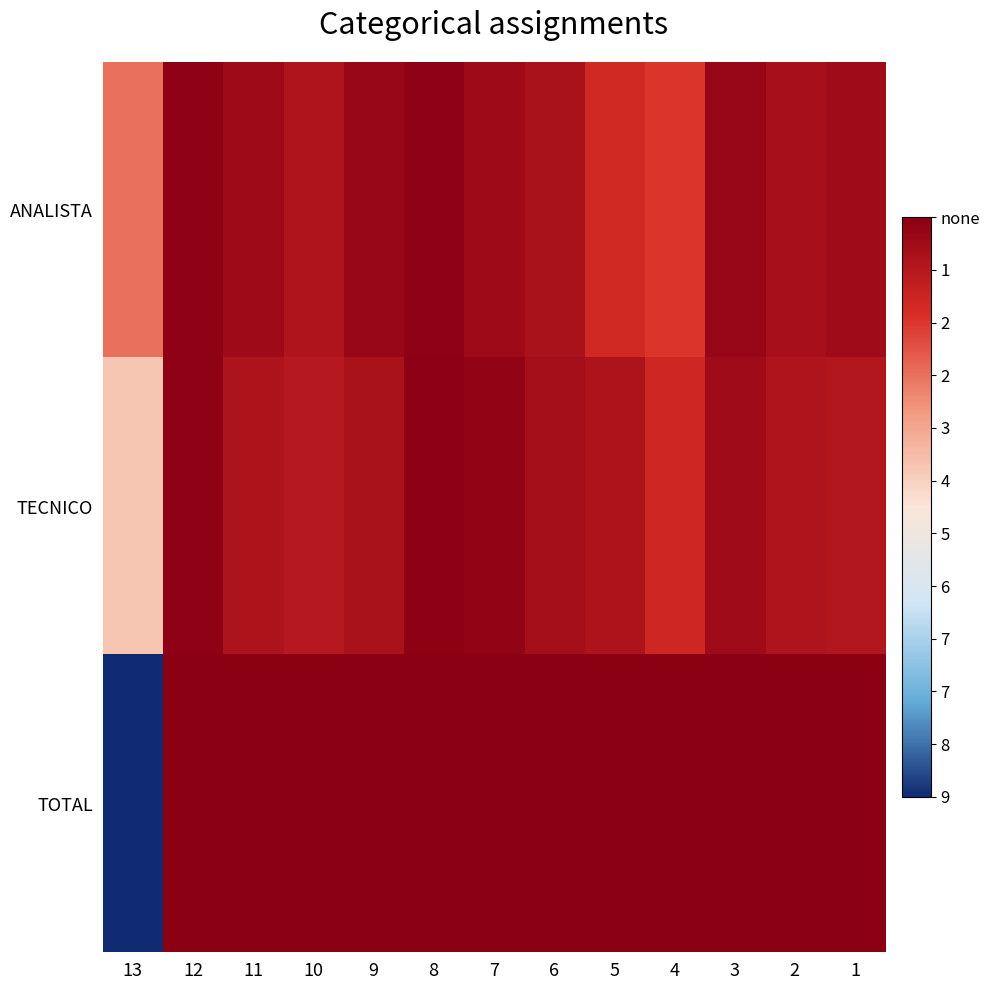

At which category is the sum across all series the highest?

13